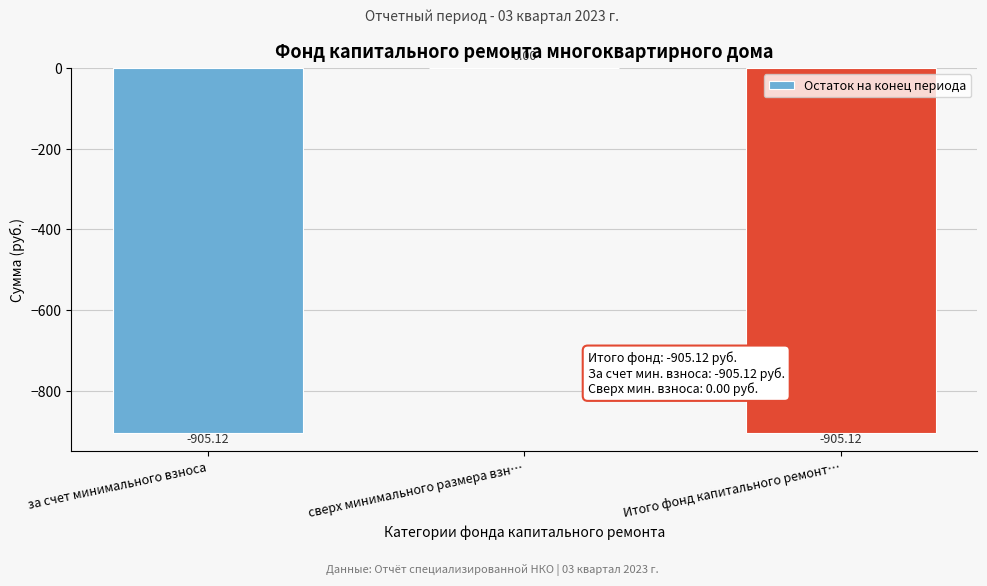

What is the sum of all values?

-1810.2